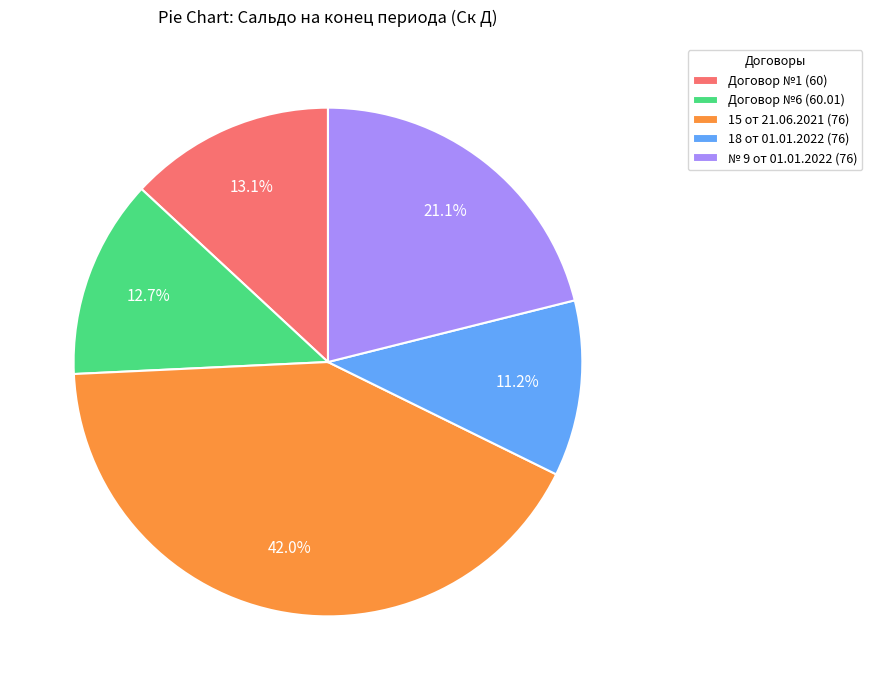

How many slices are in this pie chart?

5